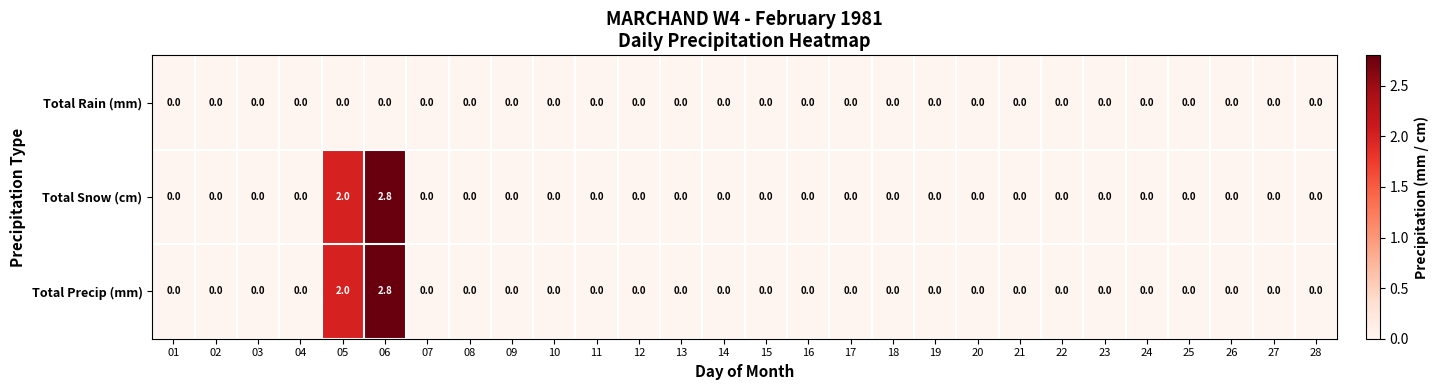

What is the greatest value displayed?

2.8